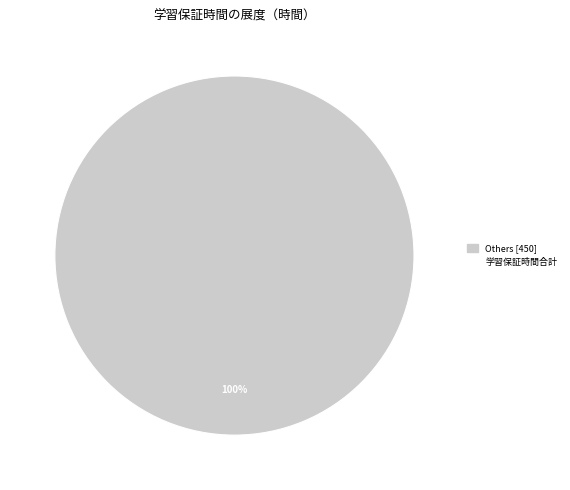

Is there any slice that represents more than half of the pie?

Yes